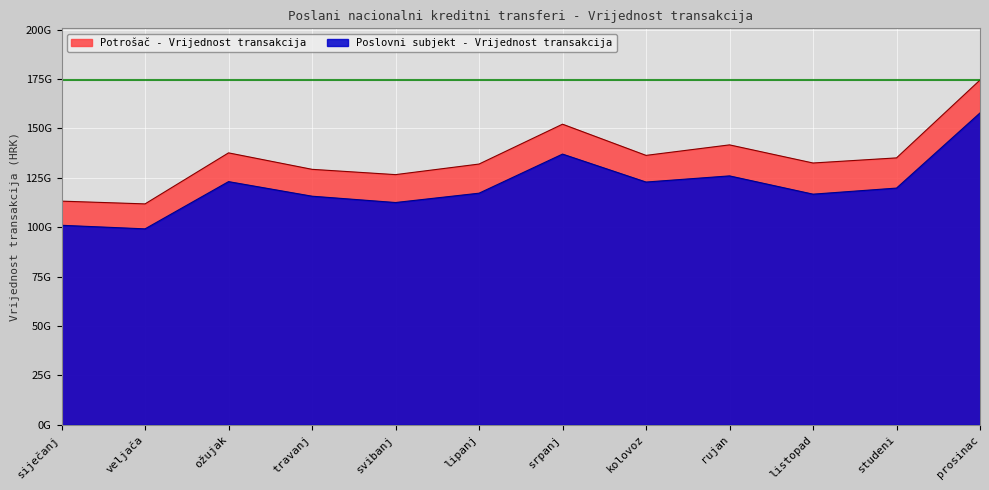

What is the label of the 6th point from the right?

srpanj